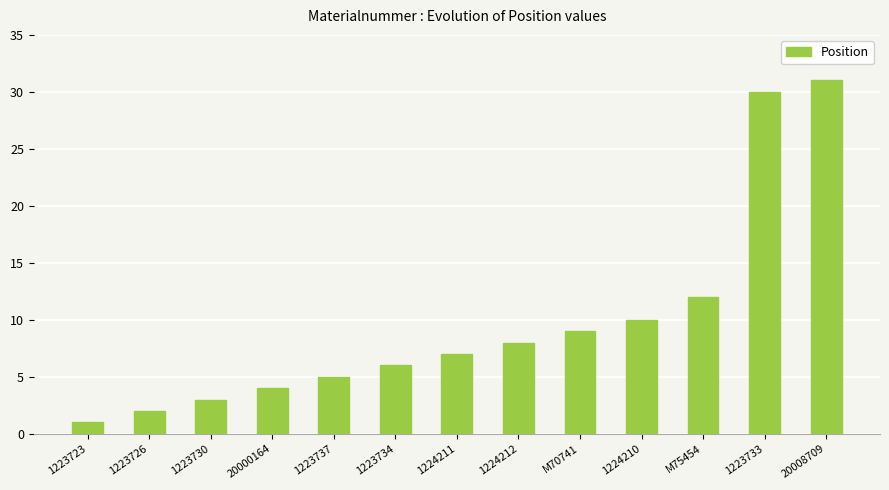

True or false: the data shows 7 at 1224211.

True